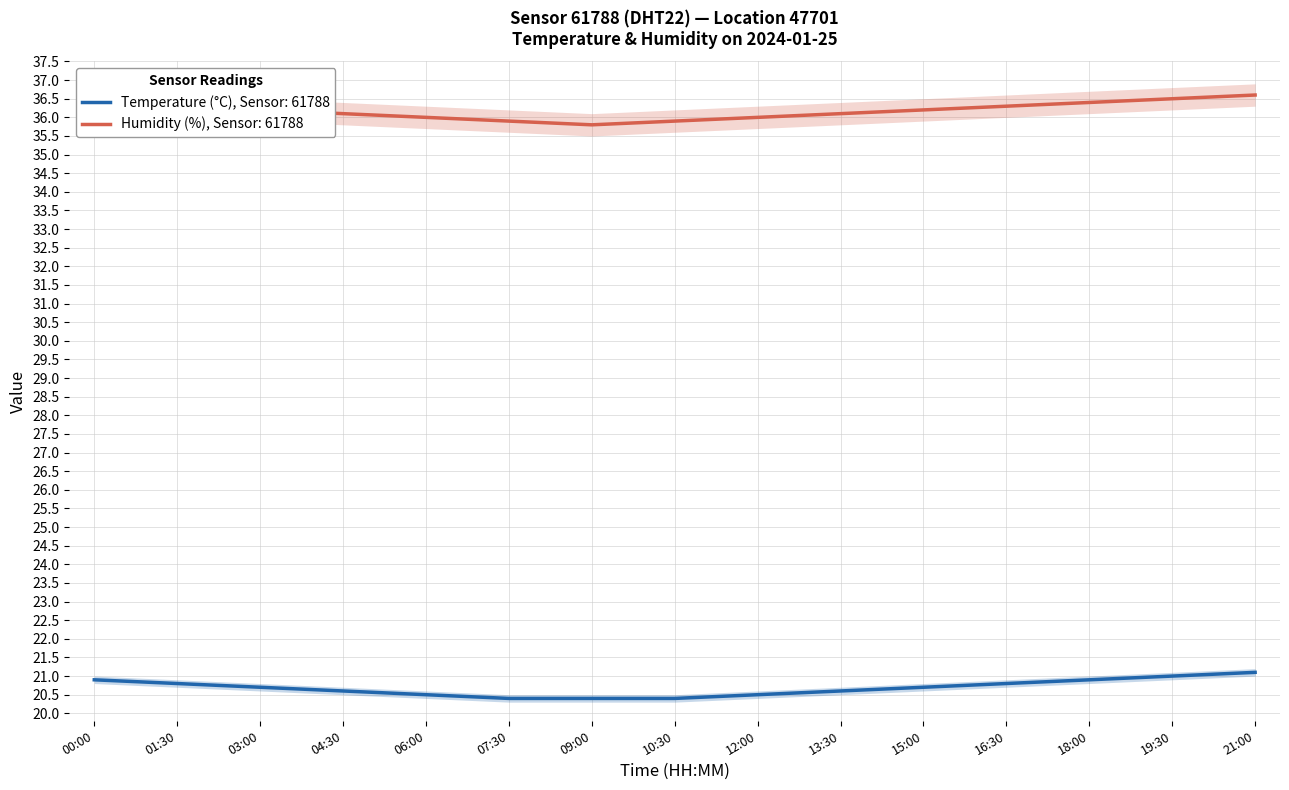

True or false: humidity and temperature intersect in this chart.

False